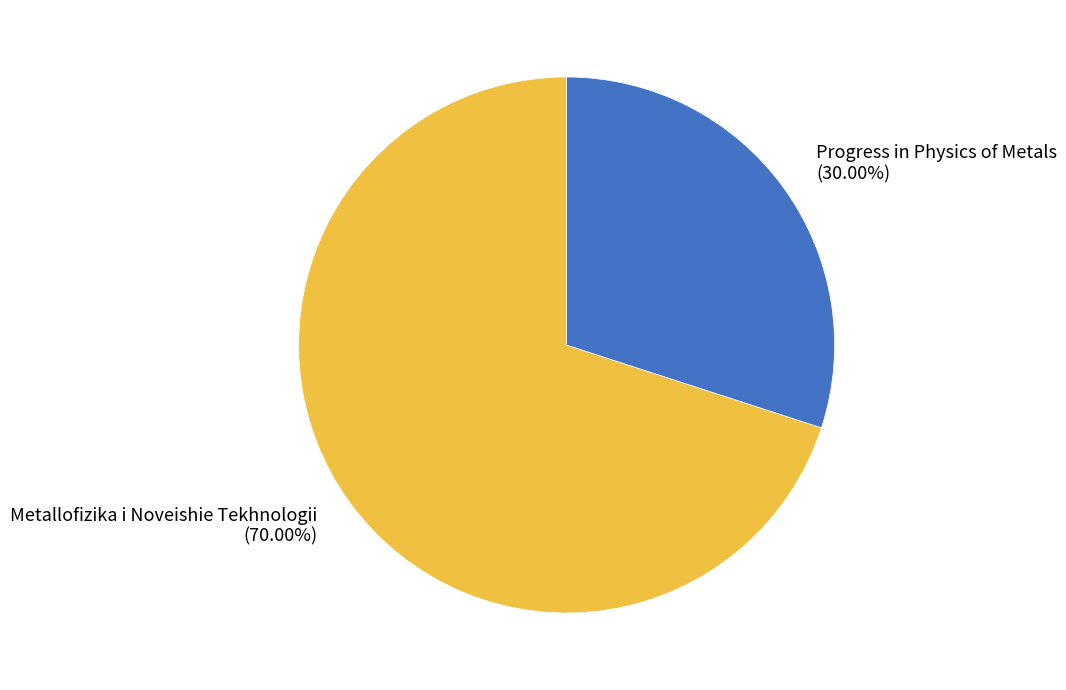

How many segments does this pie chart have?

2